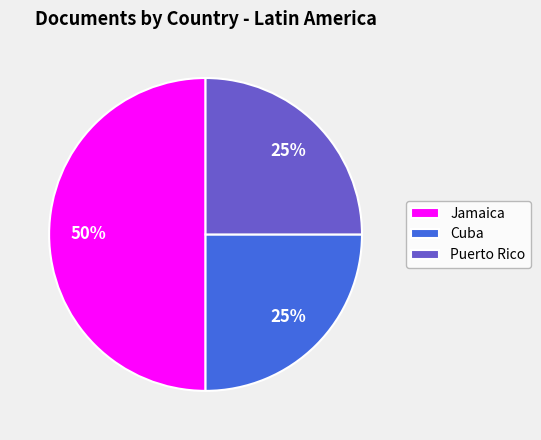

Count the number of slices in the pie.

3